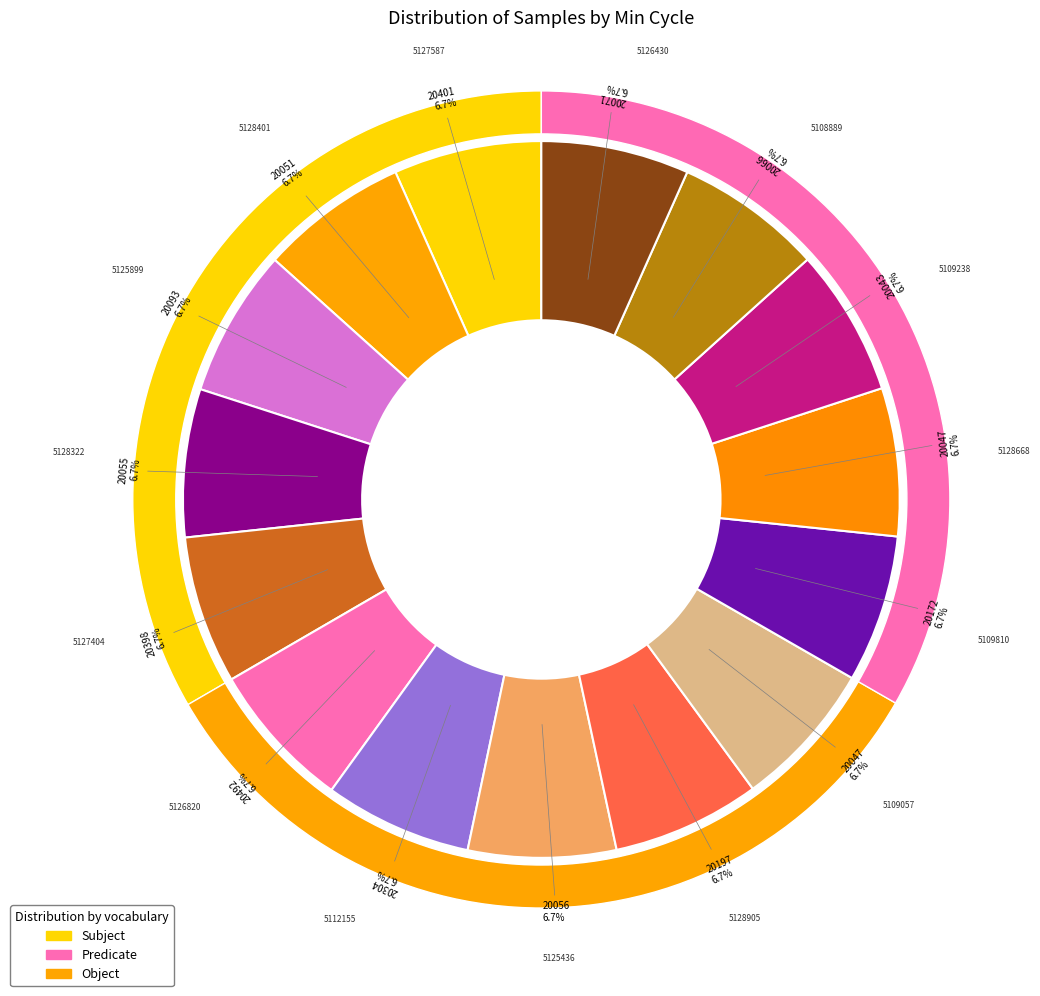

What is the total percentage of 20401 and 20055?

13.4%